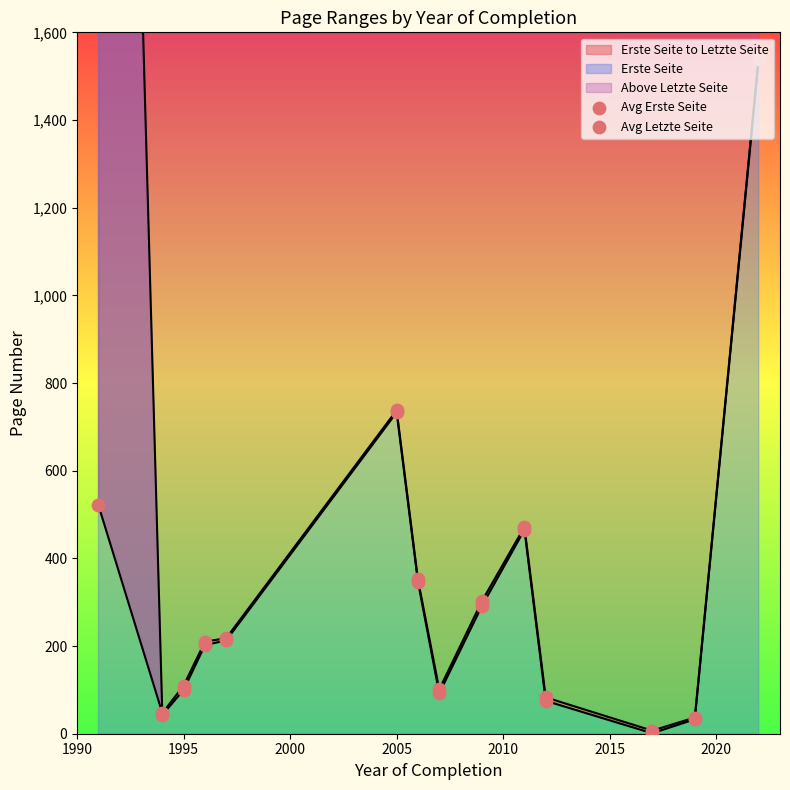

Is the value of Avg Letzte Seite at 2015 greater than the value of Avg Erste Seite at 12?

Yes